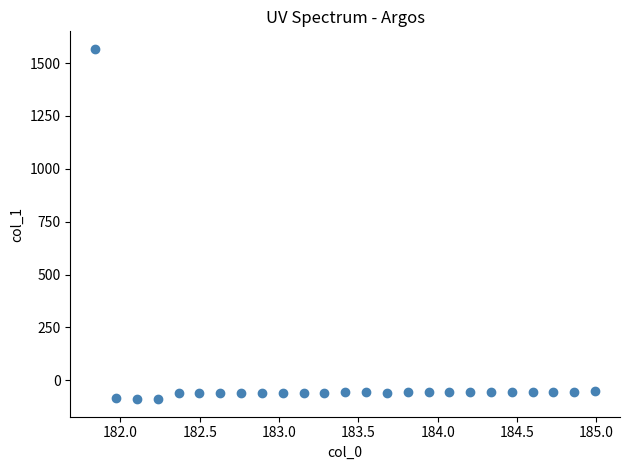

What is the range of Y values (max minus min)?

1656.6